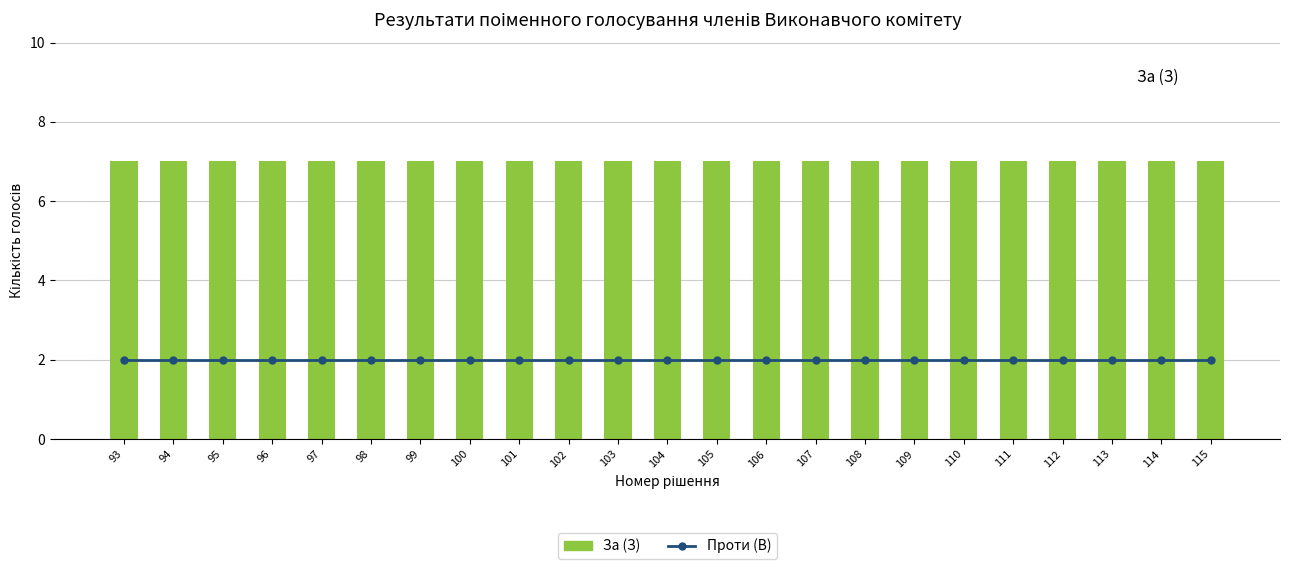

What is the value of the За (З) bar at the 15th from the left?

7